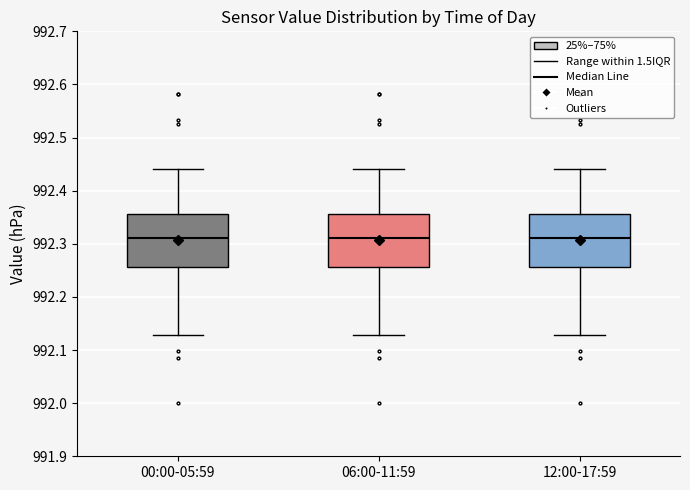

Reading left to right, transcribe this box plot: for each box, give where its median line is, the range the box spans, and where its two whiskers end, as read against the y-axis. The values are not printed on the chart, so give them approximately, as read against the axis.

00:00-05:59: median 992.31, box 992.26 to 992.36, whiskers 992.13 to 992.44
06:00-11:59: median 992.31, box 992.26 to 992.36, whiskers 992.13 to 992.44
12:00-17:59: median 992.31, box 992.26 to 992.36, whiskers 992.13 to 992.44